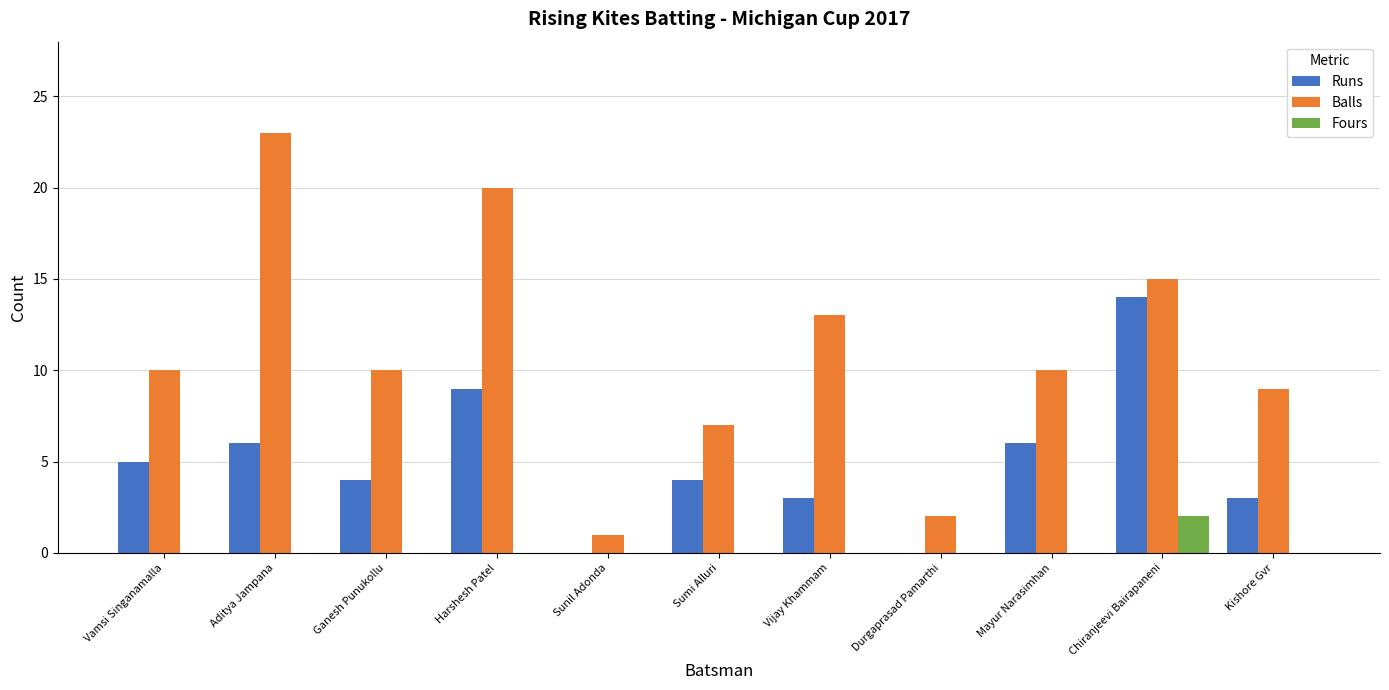

How many groups of bars are there?

11